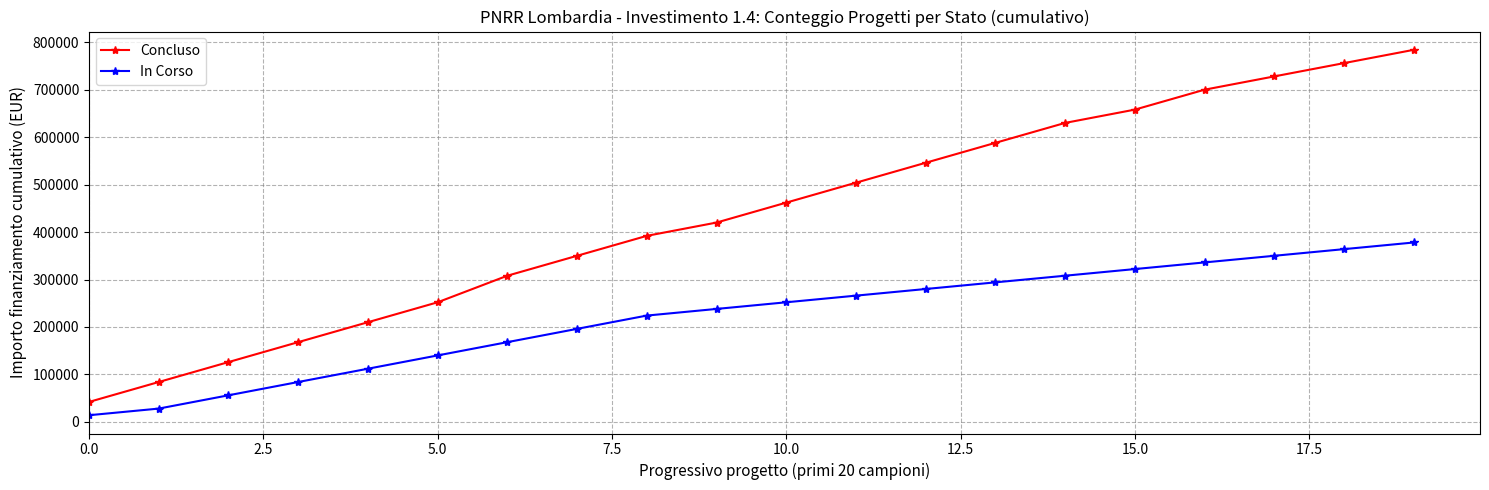

Which series has the widest spread of values?

Concluso